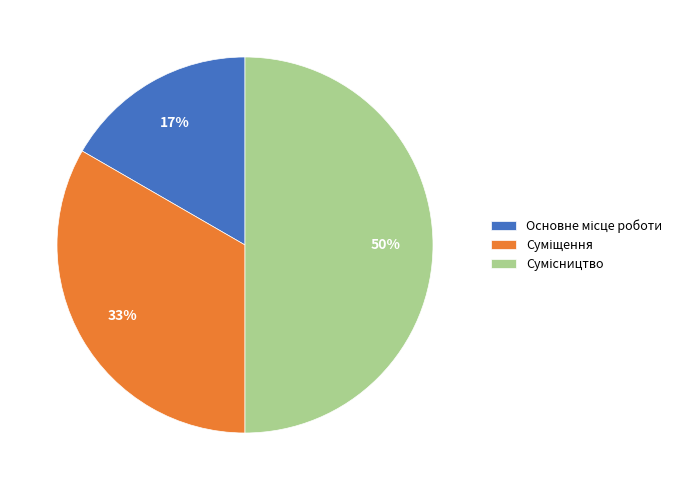

To the nearest percent, what is the average slice percentage?

33%